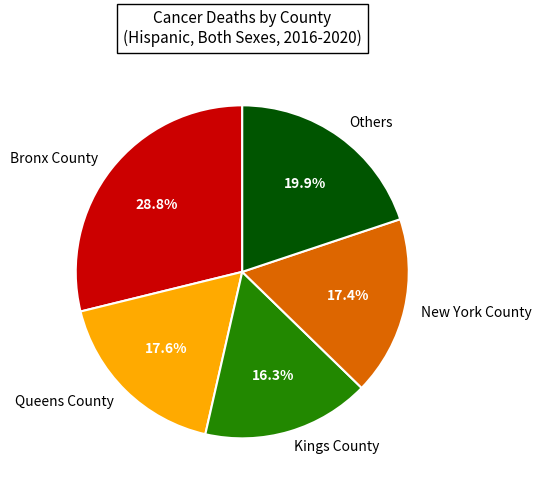

Does any single category account for the majority?

No